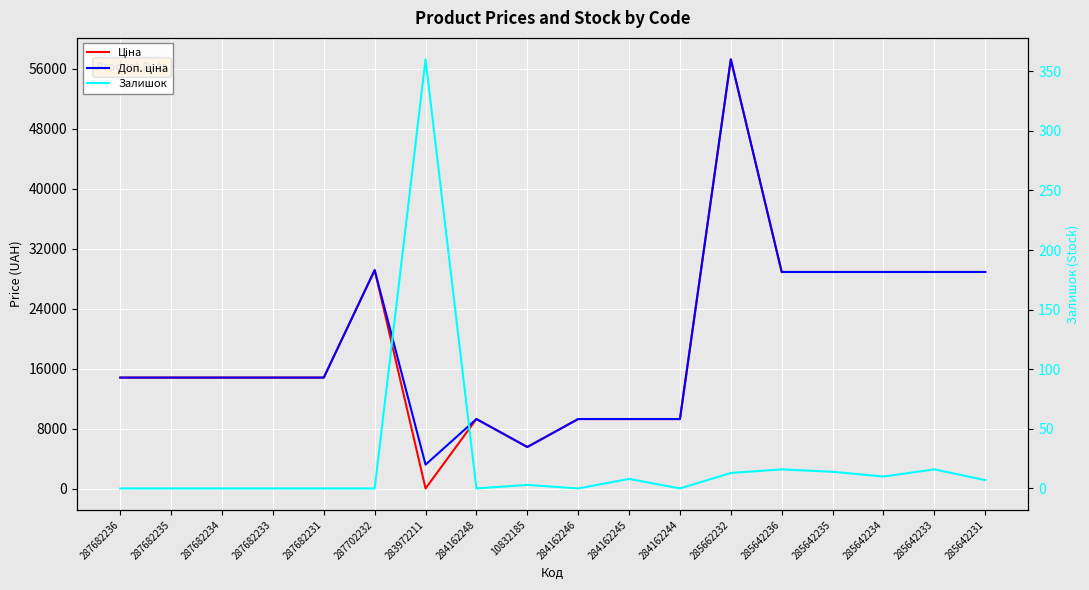

What is the total value across all series at 284162246?

18580.9